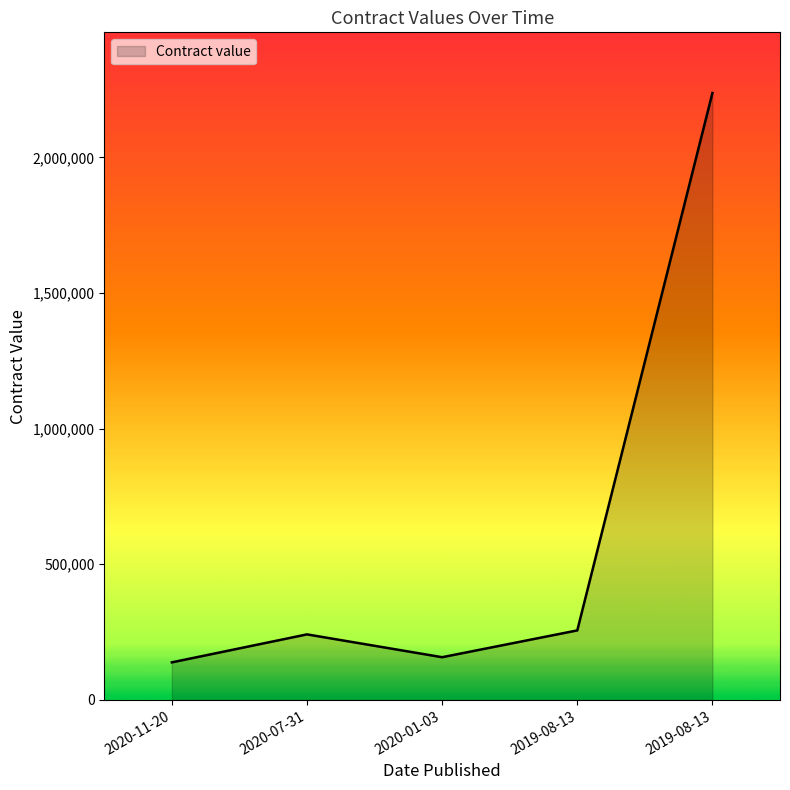

Rank the categories by value from lowest to highest.

2020-11-20, 2020-01-03, 2020-07-31, 2019-08-13, 2019-08-13